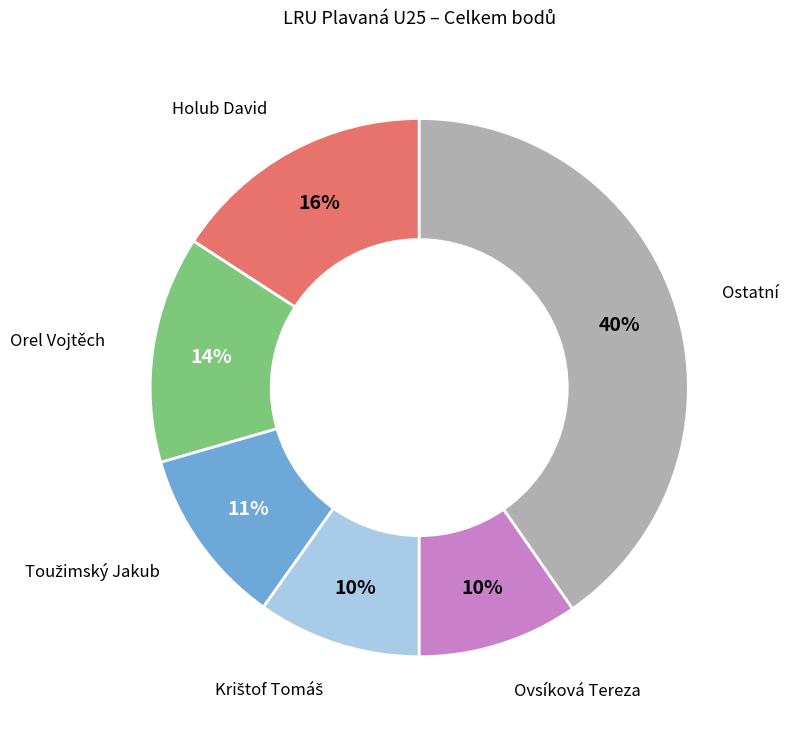

To the nearest percent, what percentage of the pie is Holub David?

16%